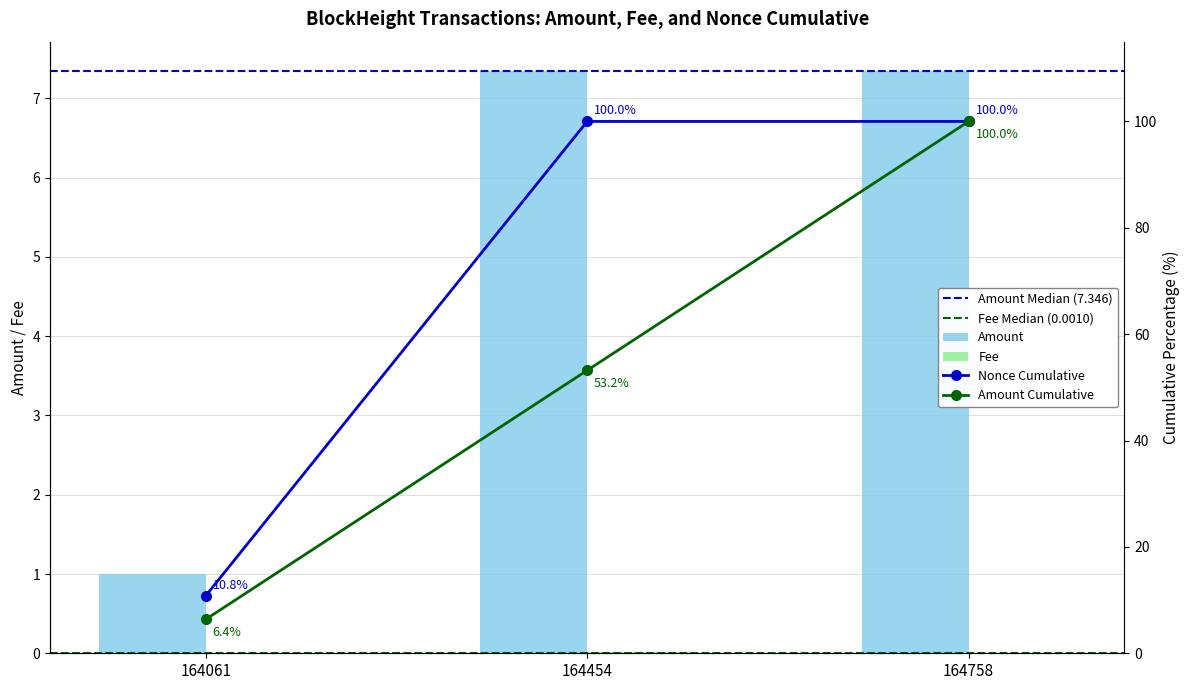

What is the sum of all Amount values?

15.7